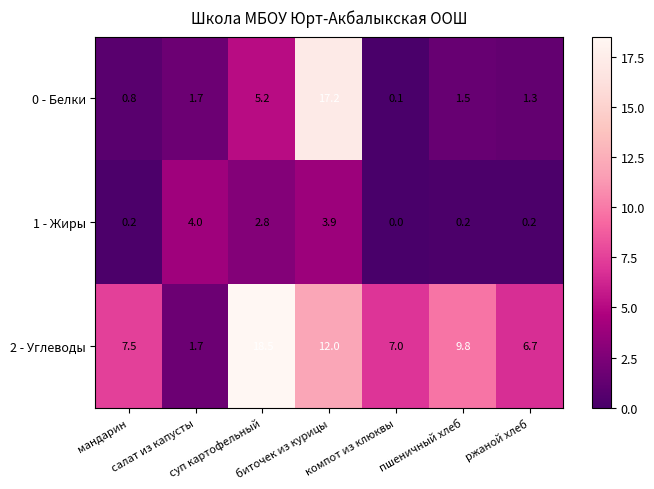

Which series has the largest range (max minus min)?

0 - Белки